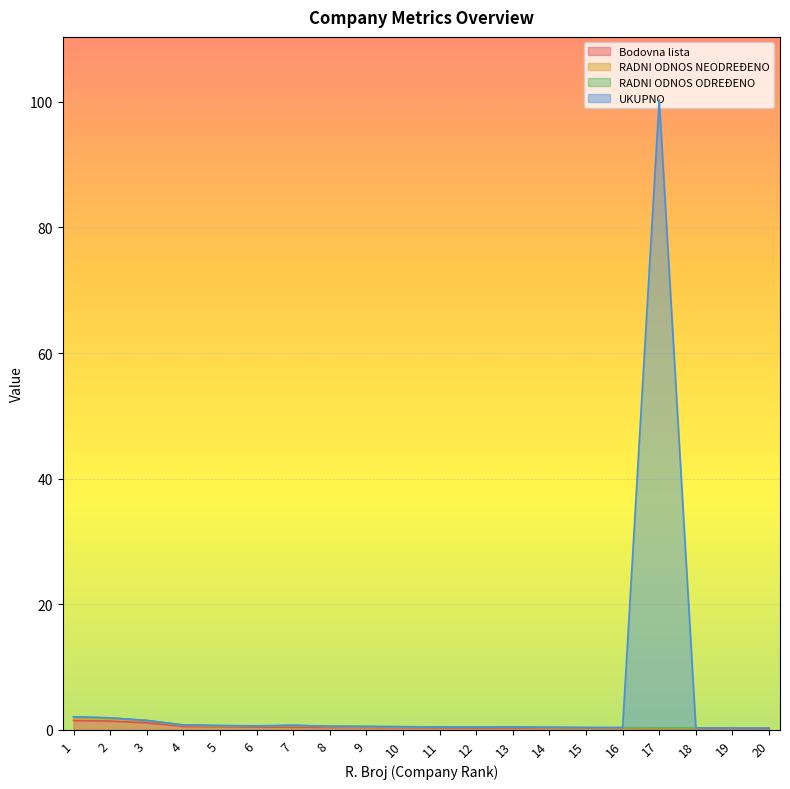

True or false: Bodovna lista and UKUPNO cross at least once.

False